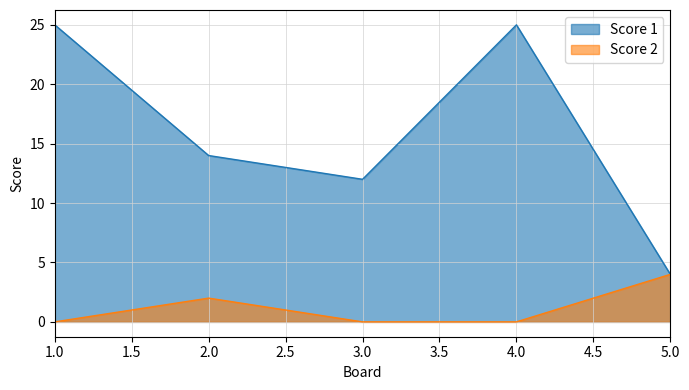

At 2.0, list the series in order from smallest to largest.

Score 2, Score 1